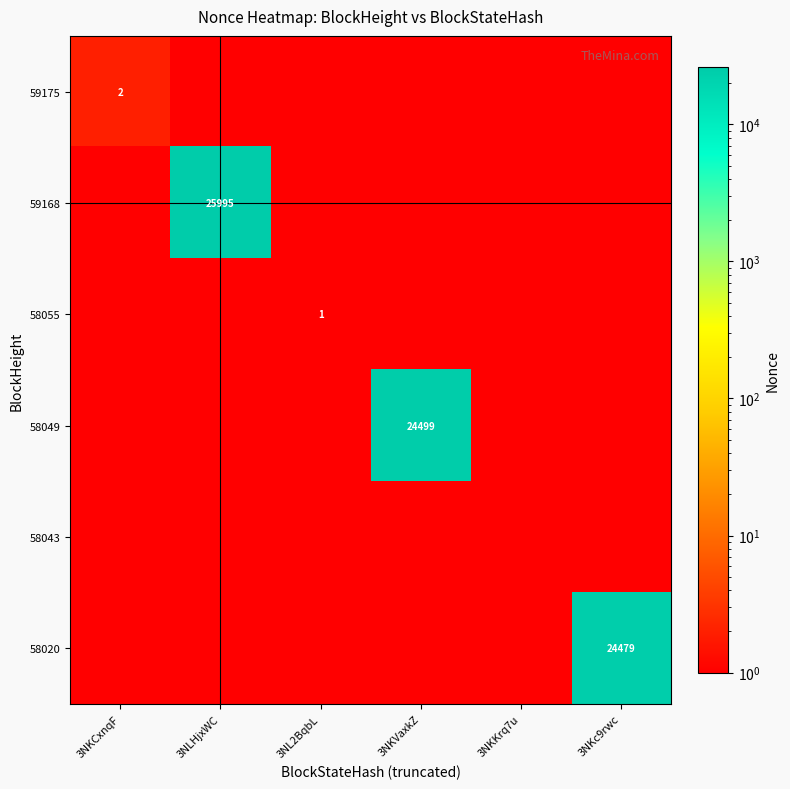

Rank the series by their maximum value, from lowest to highest.

58043, 58055, 59175, 58020, 58049, 59168